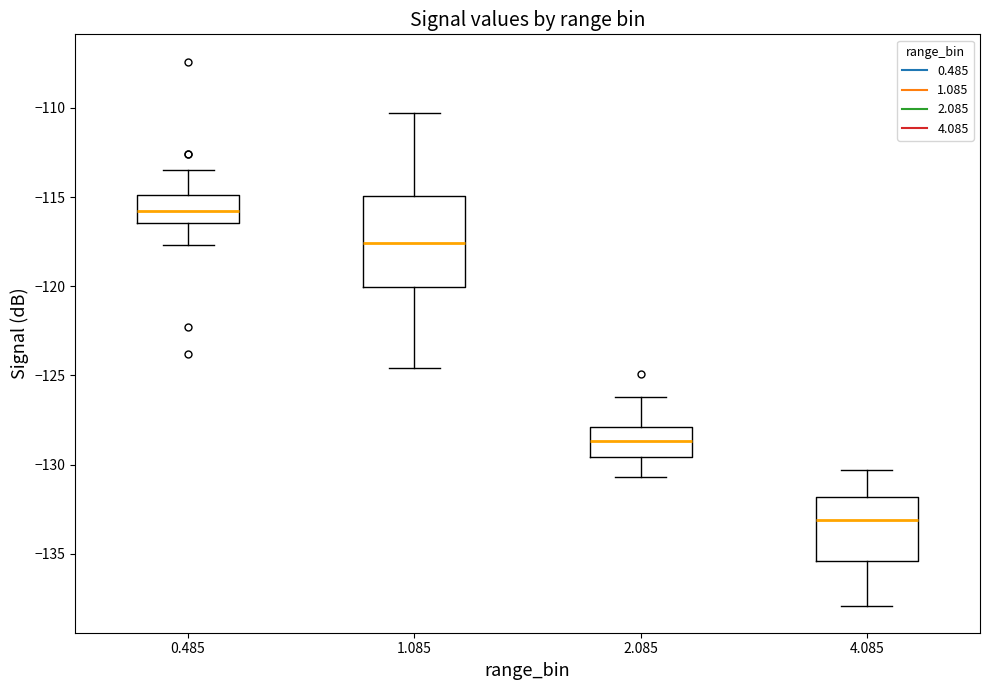

Comparing the boxes themselves (not the whiskers), which one is the tallest?

1.085